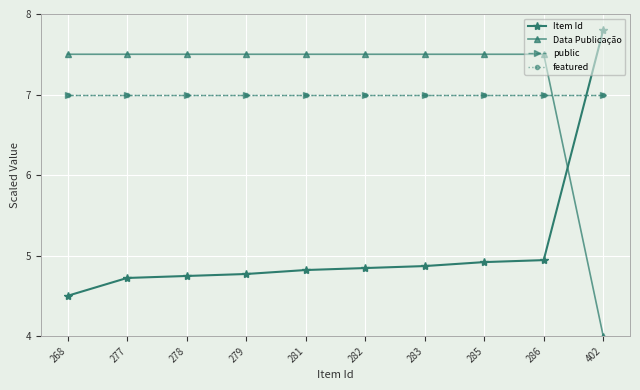

Which series has the largest range (max minus min)?

Data Publicação